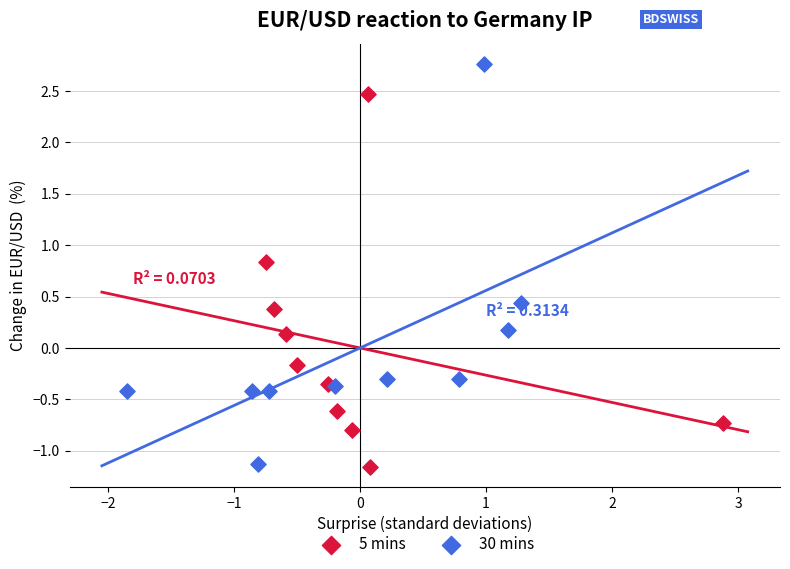

Which series reaches the maximum Y coordinate?

30 mins